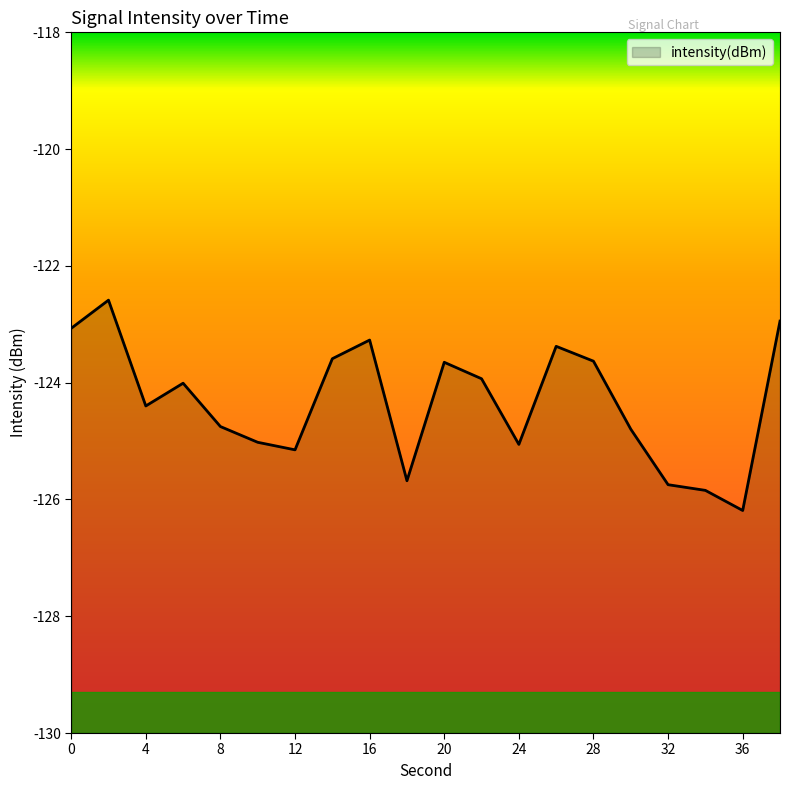

The value at 28 is -123.6. True or false?

True